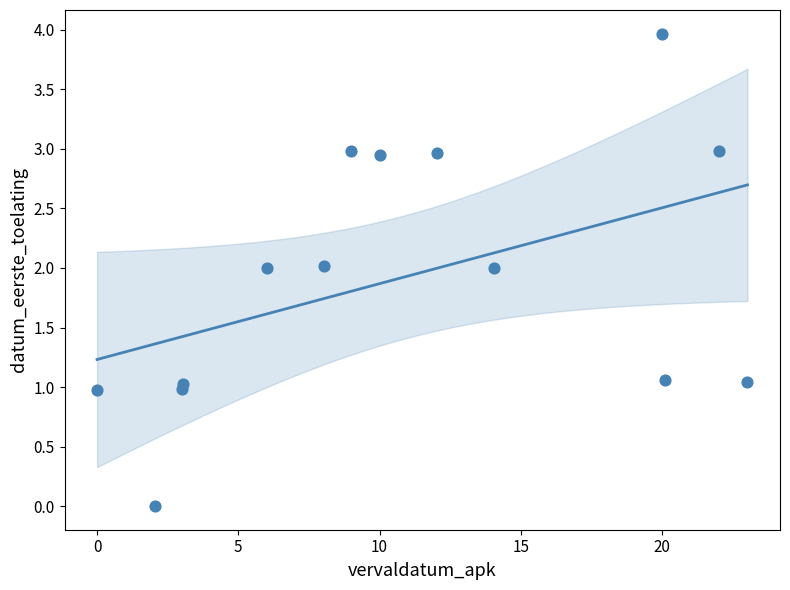

What is the range of Y values (max minus min)?

4.0